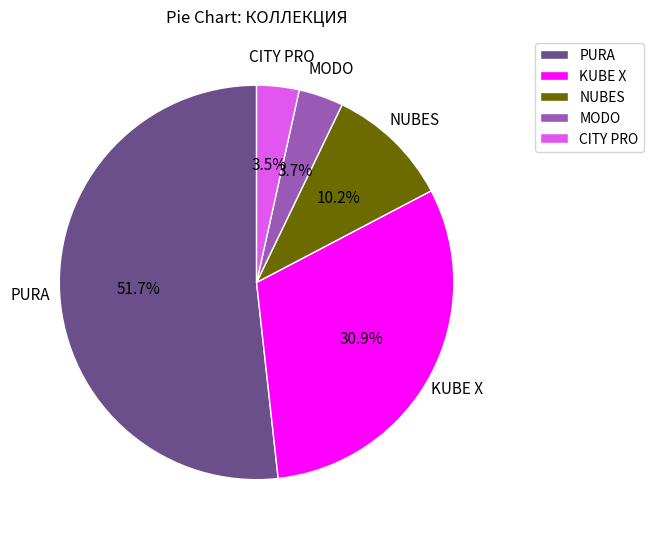

Between PURA and KUBE X, which is larger?

PURA